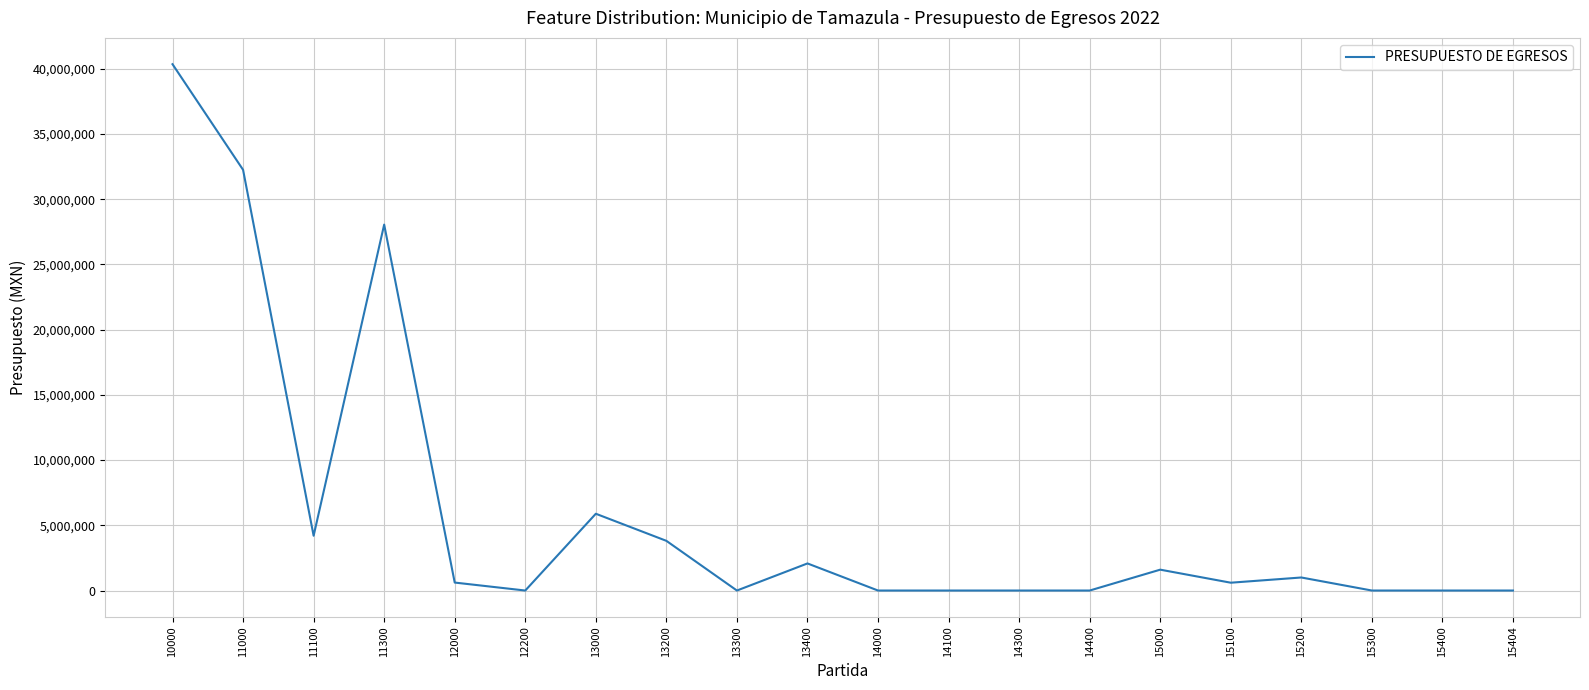

What is the maximum value shown in the chart?

40358352.9